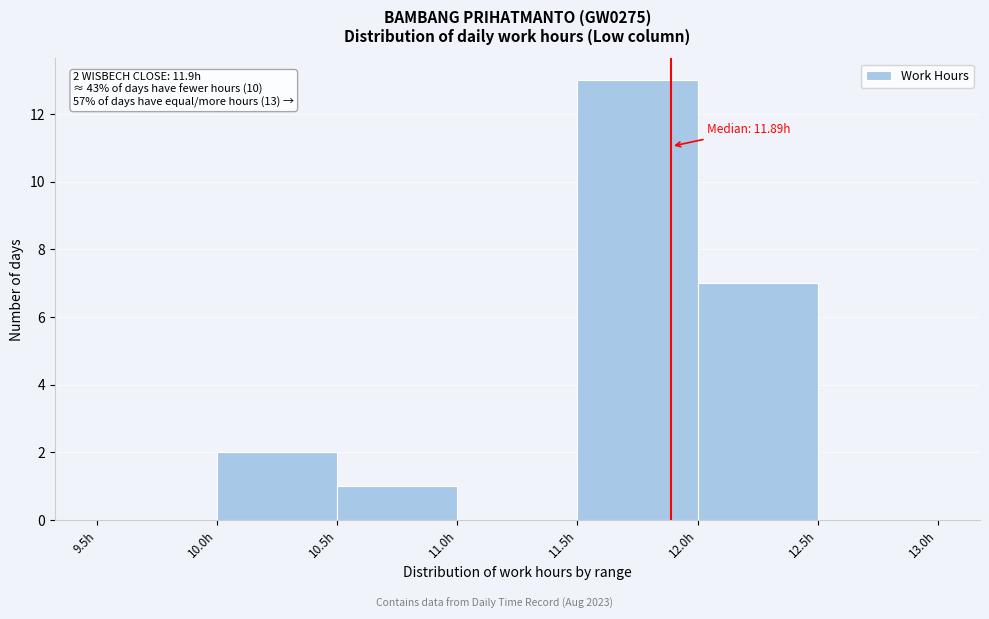

Over which range of the x-axis is the bar tallest?

11.5 to 12.0